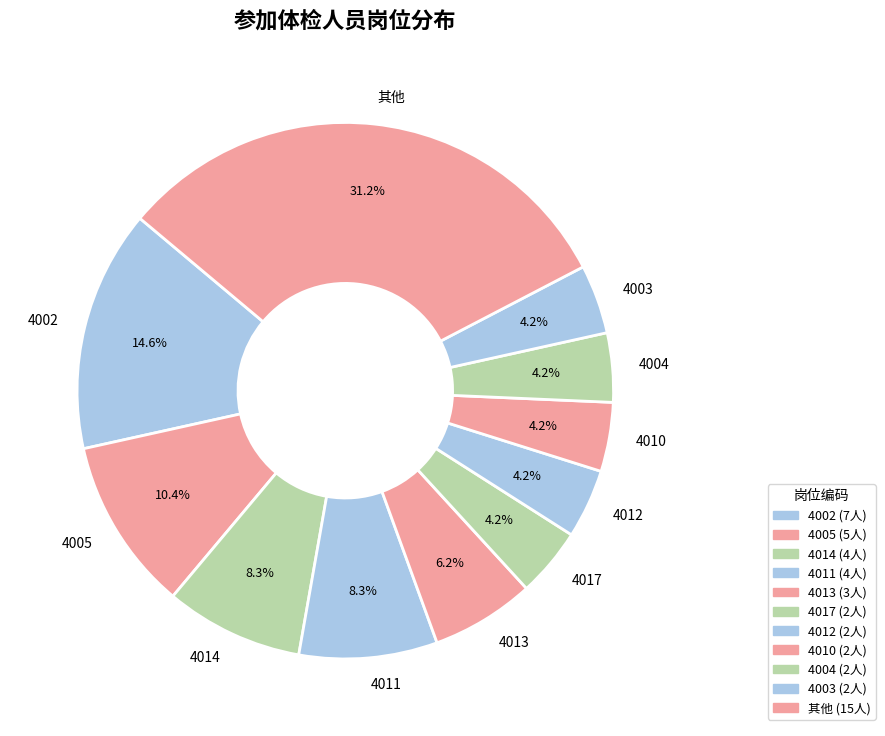

Which slice is the largest?

其他